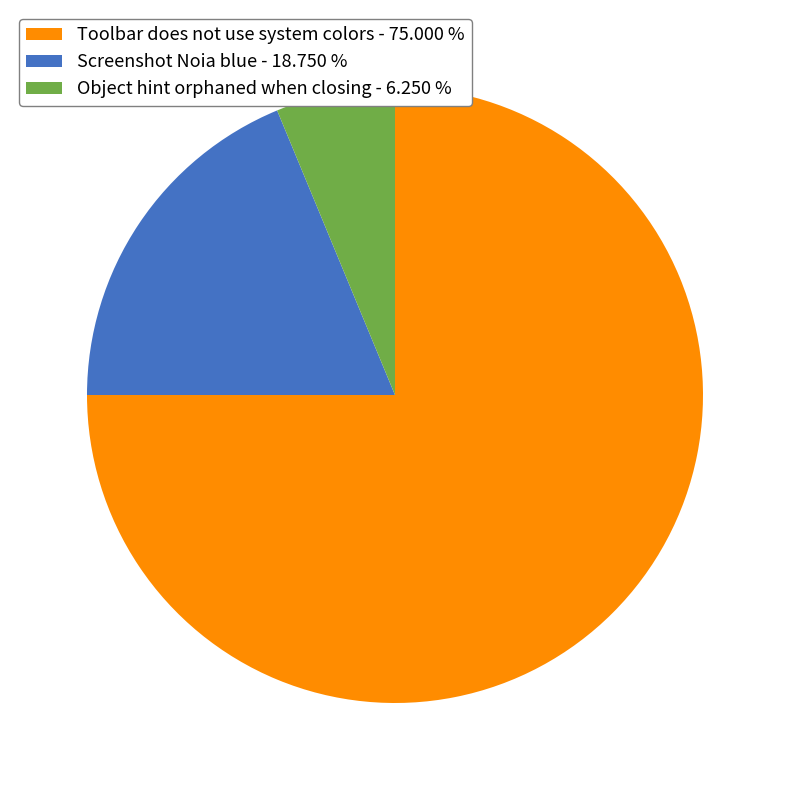

Combined, do Object hint orphaned when closing - 6.250 % and Screenshot Noia blue - 18.750 % account for over 50%?

No